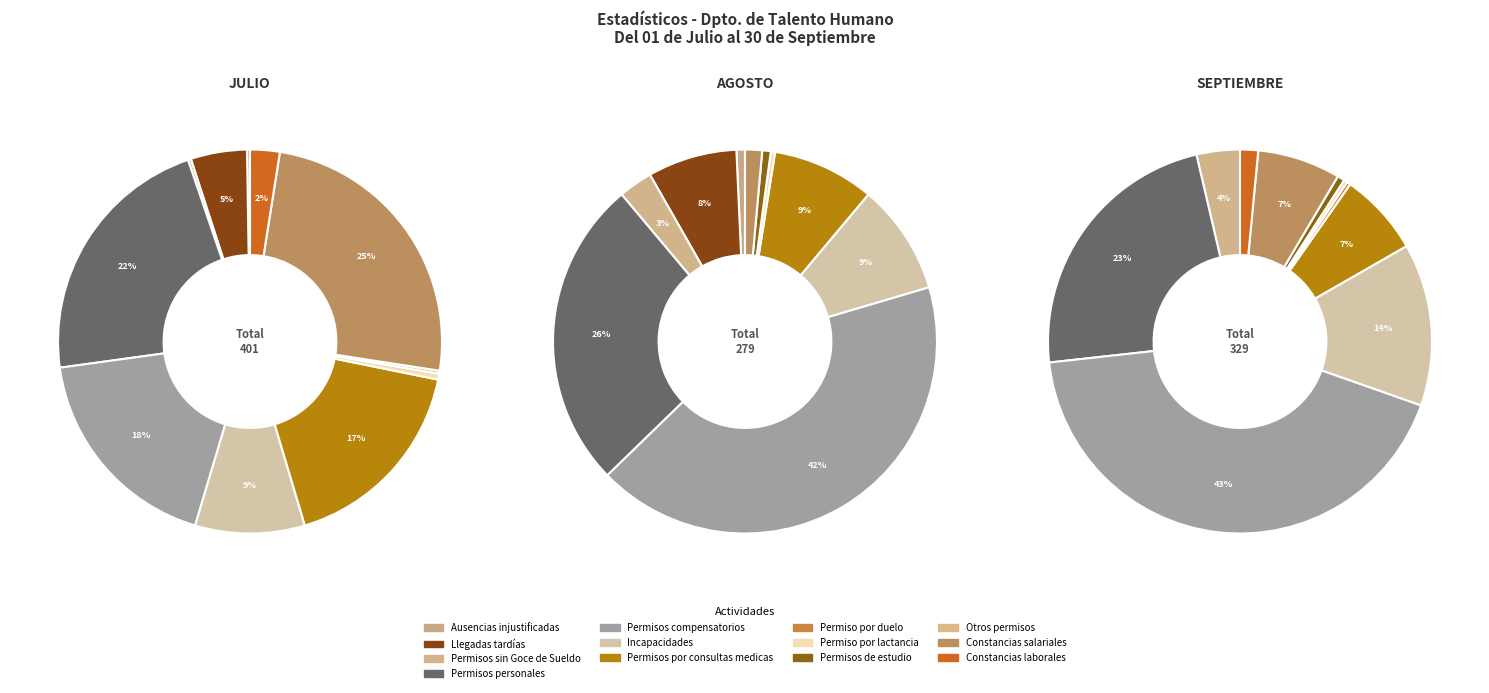

Is there a majority slice in this chart?

No